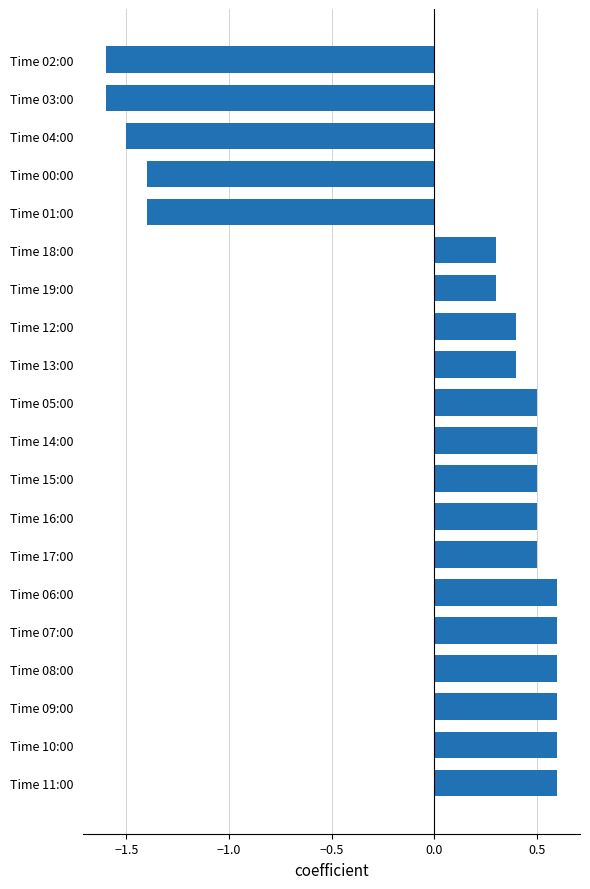

What is the minimum value shown in the chart?

-1.6